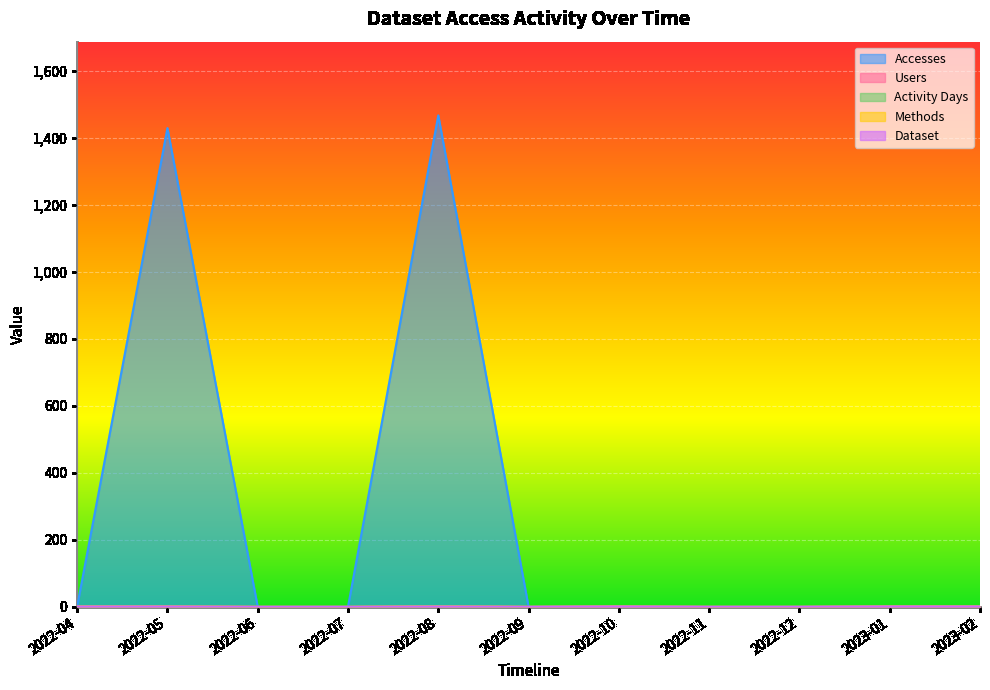

True or false: Accesses has a value of 0 at 2022-09.

True